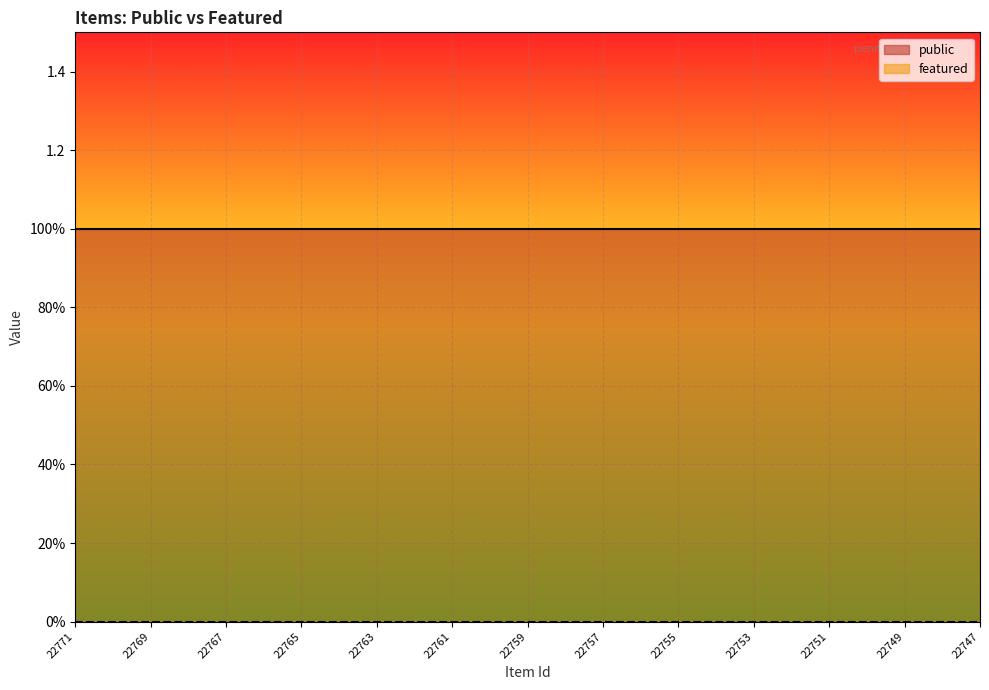

How many distinct data groups are displayed?

2